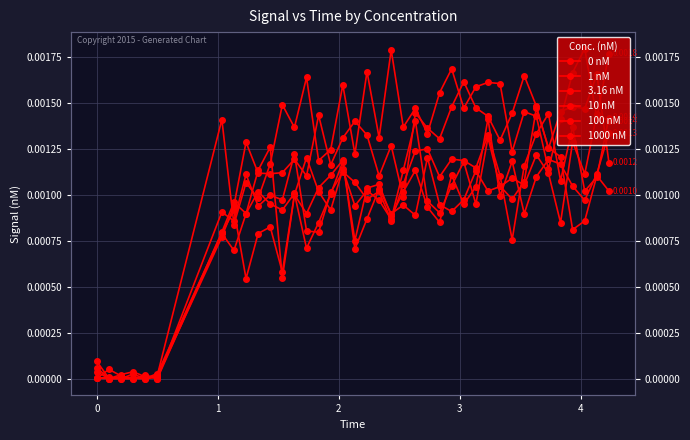

True or false: 3.16 nM and 1 nM intersect in this chart.

True